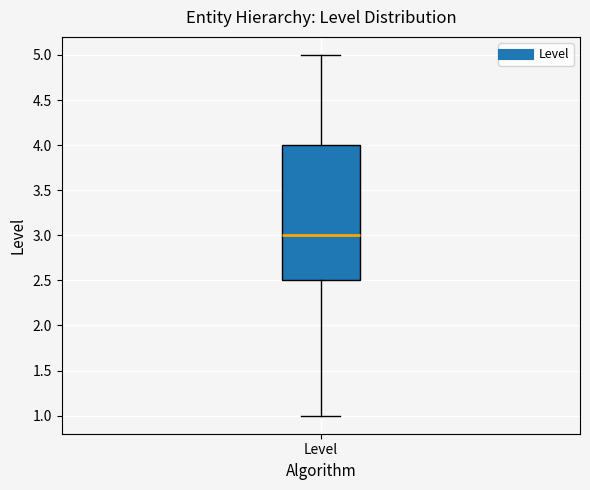

Where does the lower whisker of the box for Level end on the y-axis? The values are not printed on the chart, so give them approximately, as read against the axis.

1.0